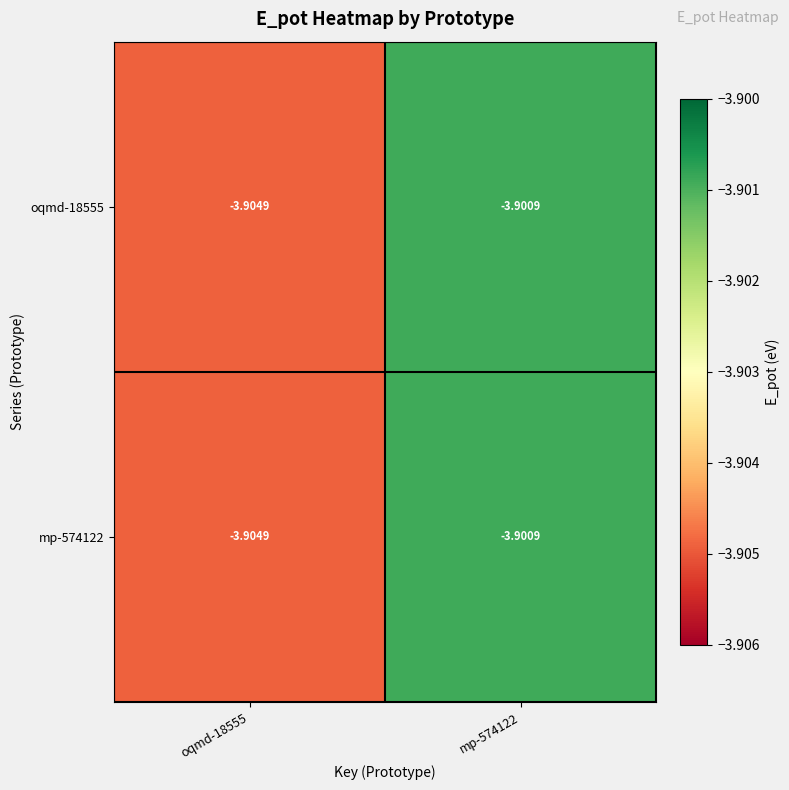

Is the value of mp-574122 at mp-574122 greater than the value of oqmd-18555 at oqmd-18555?

Yes